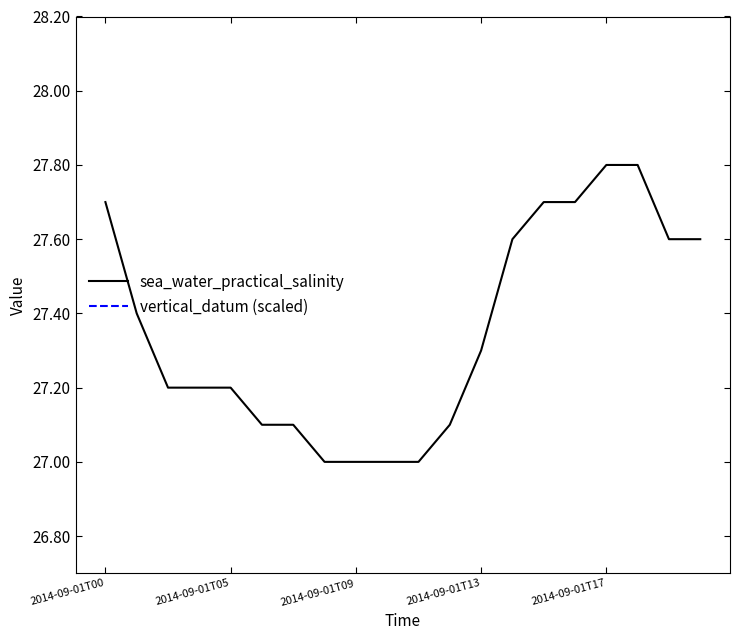

In vertical_datum (scaled), how many points are higher than both neighbors (excluding endpoints)?

1